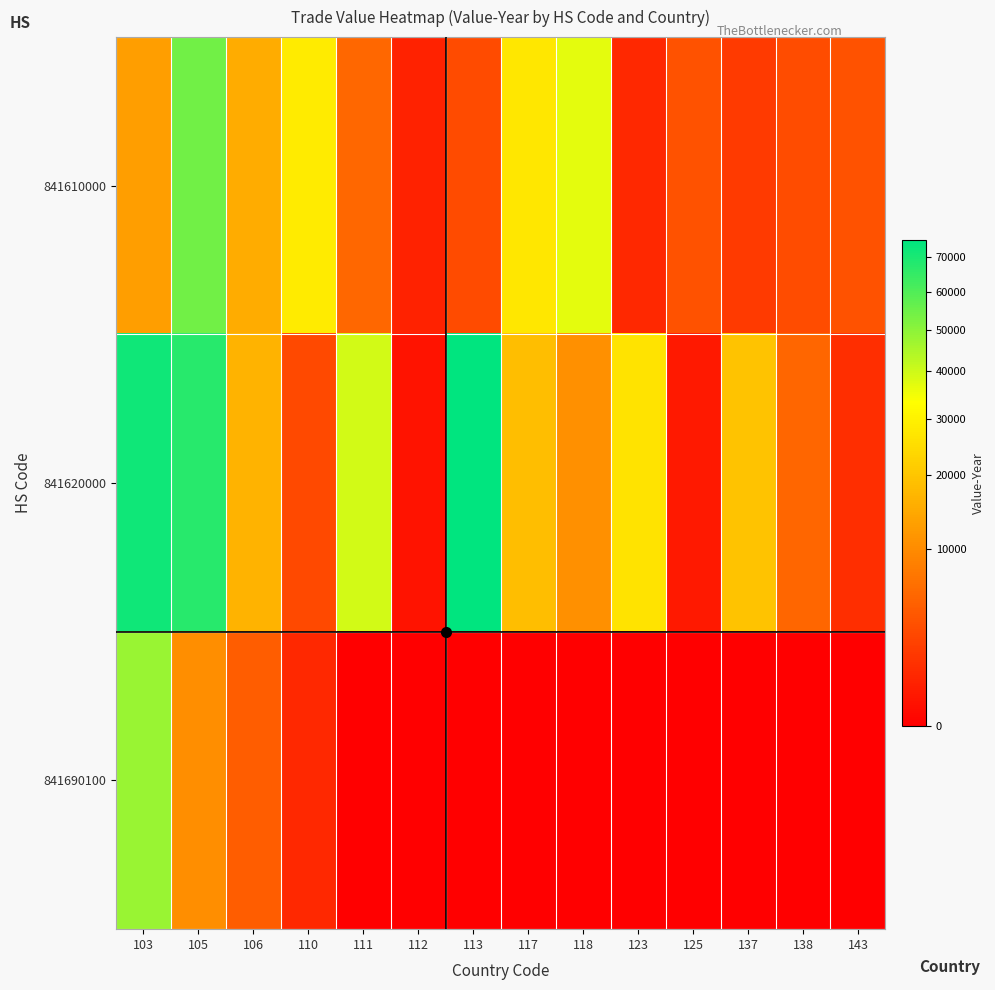

Reading left to right, extract all data points from this chart.

841610000: 103=12975	105=54060	106=15190	110=28390	111=5467	112=640	113=2891	117=27209	118=37067	123=889	125=3475	137=1816	138=2991	143=3541
841620000: 103=71882	105=67312	106=16717	110=2850	111=39521	112=217	113=75110	117=18770	118=10754	123=26731	125=360	137=19402	138=5400	143=1102
841690100: 103=47808	105=10497	106=4538	110=889	111=0	112=0	113=0	117=0	118=0	123=0	125=0	137=0	138=0	143=0